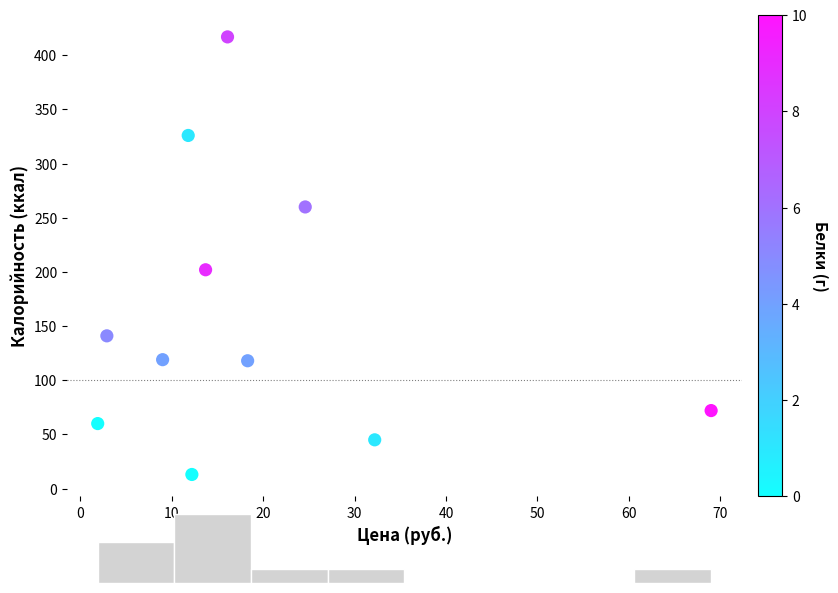

What Y value in the scatter plot is closest to 215?

202